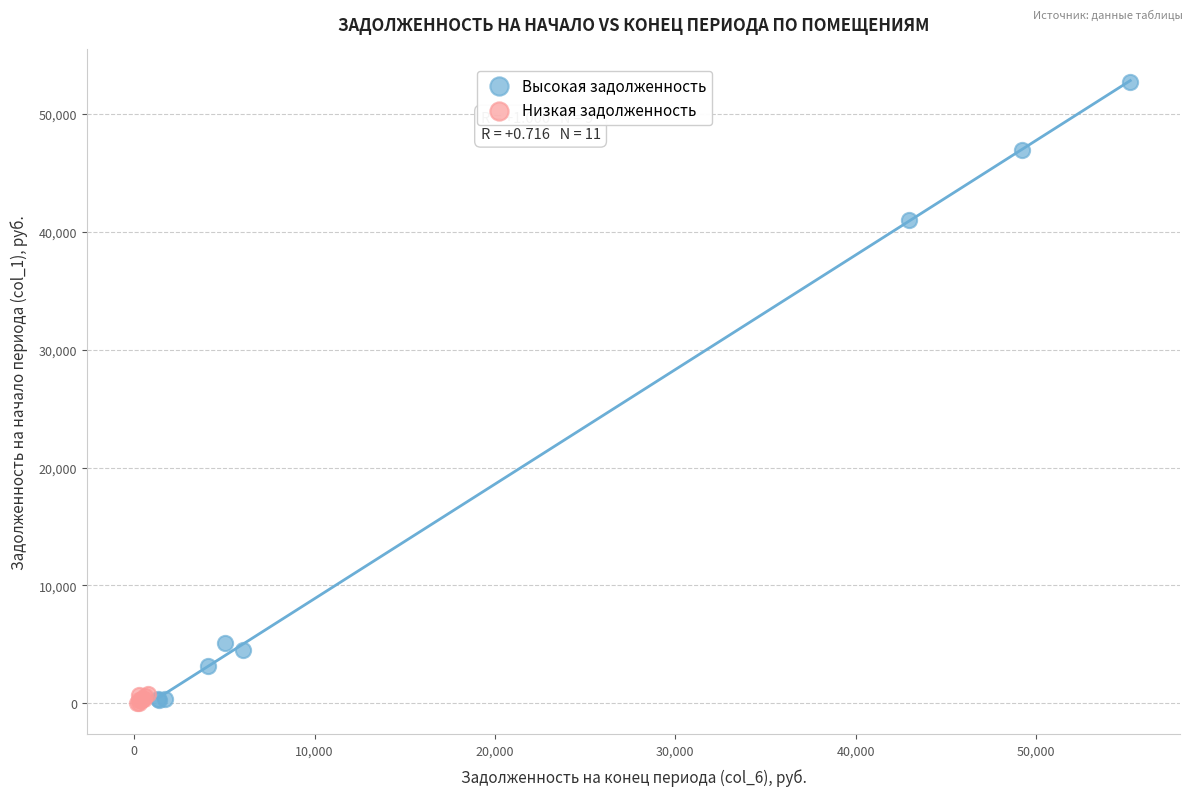

What are all the series names shown in the legend?

Высокая задолженность, Низкая задолженность